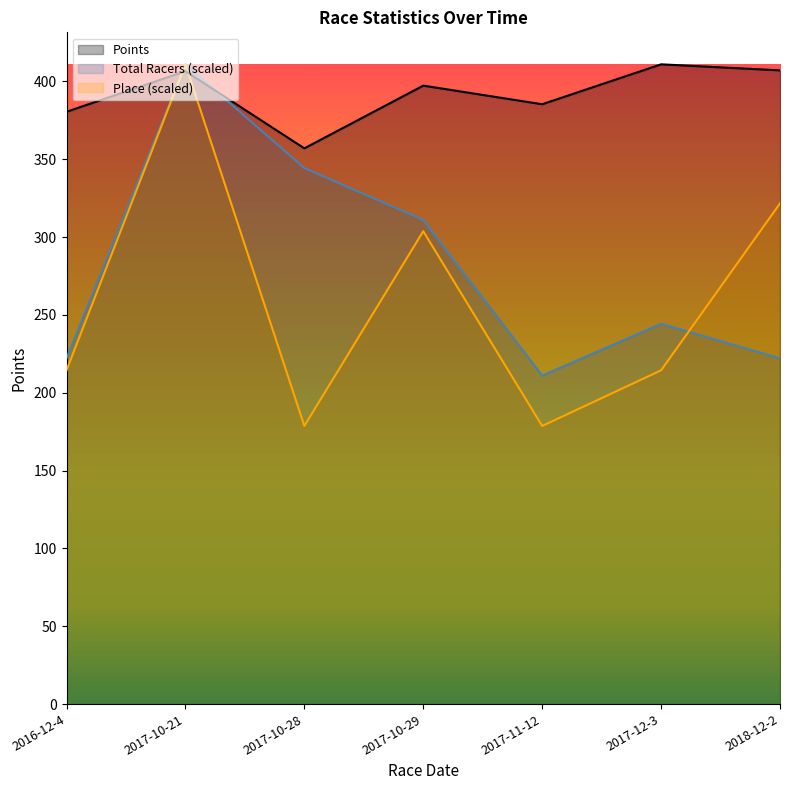

What is the difference between the second highest and minimum values in the Place series?

142.9